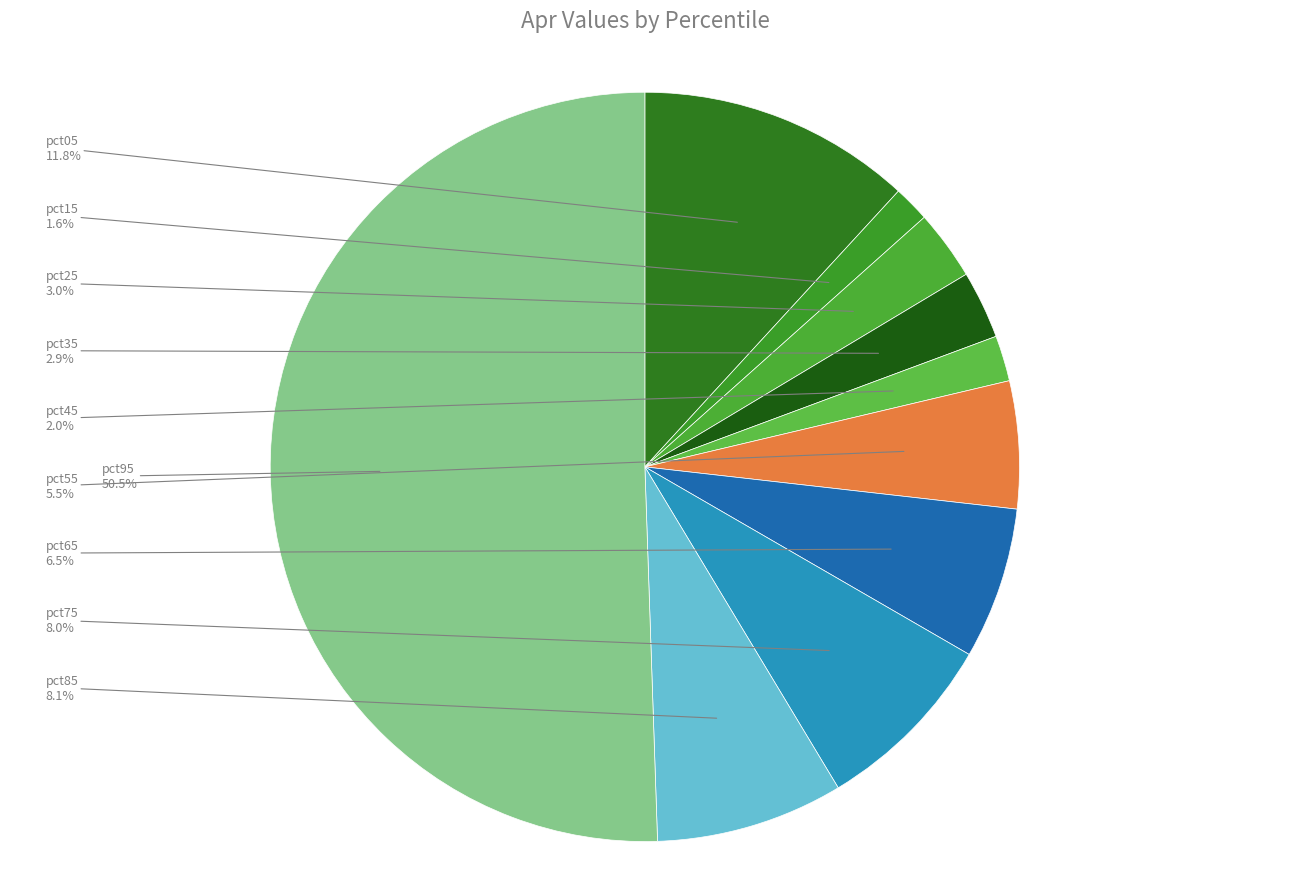

To the nearest percent, what portion does pct45 represent?

2%